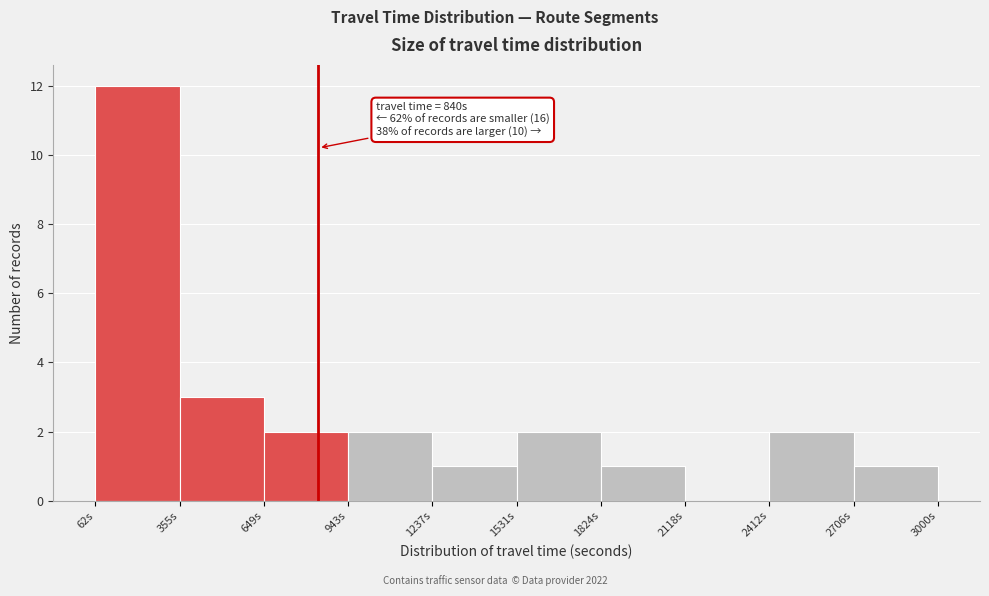

Which range on the x-axis has the tallest bar?

50 to 350